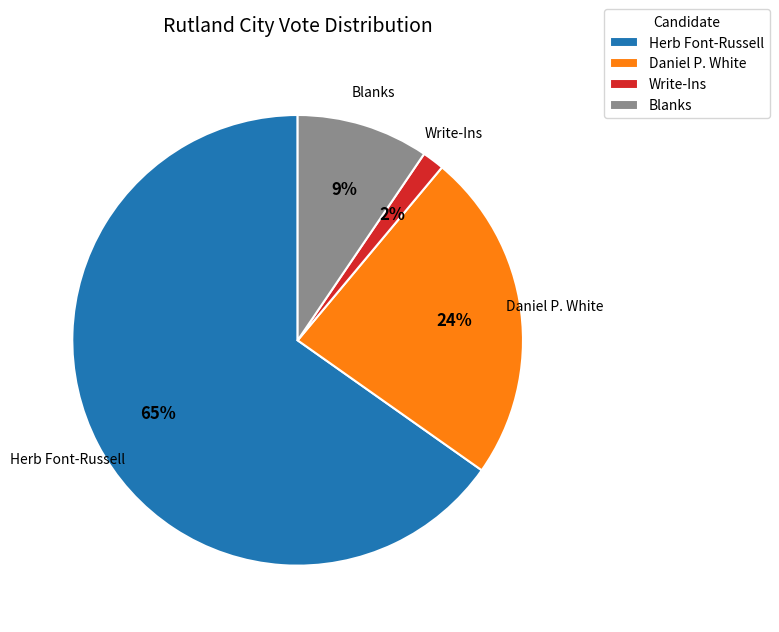

How many slices are in this pie chart?

4